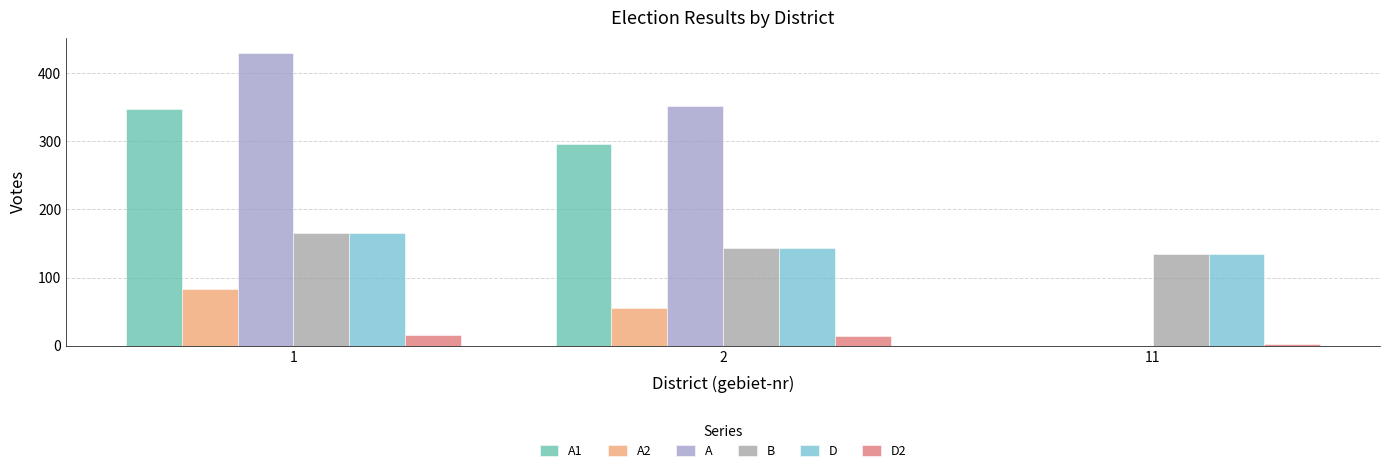

What is the difference between the D2 values at 2 and 11?

12